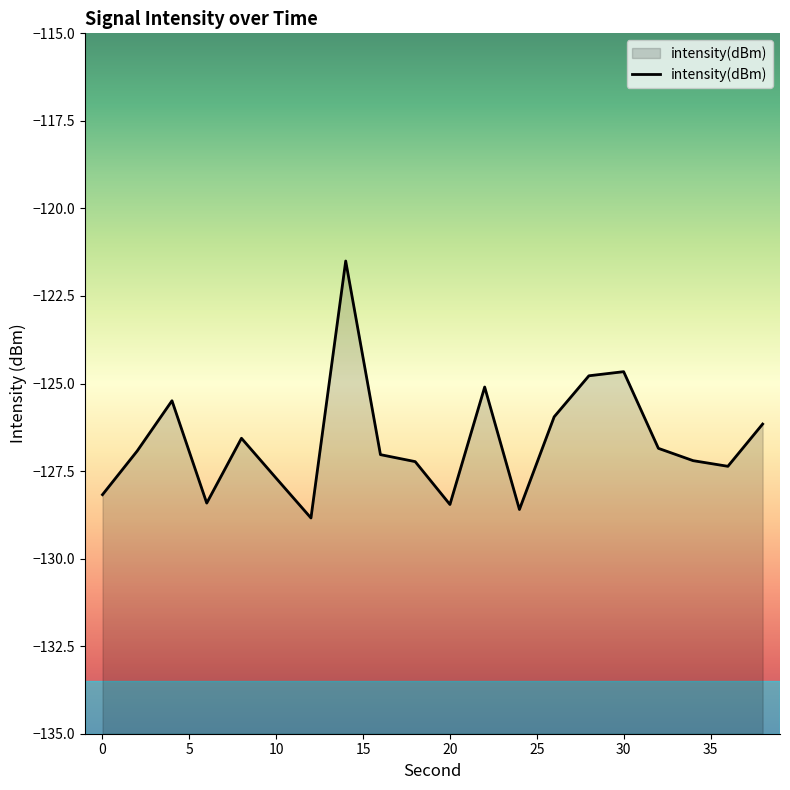

How many values are below -126?

14